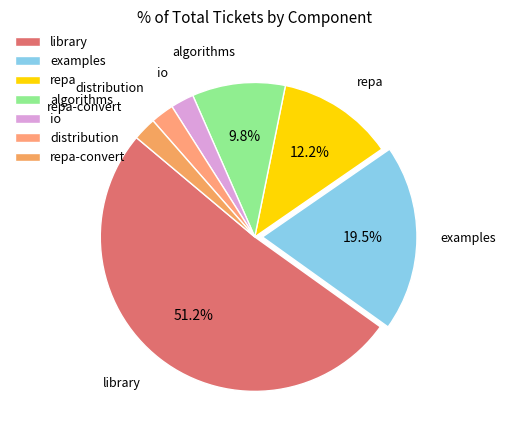

What is the largest slice in the pie chart?

library